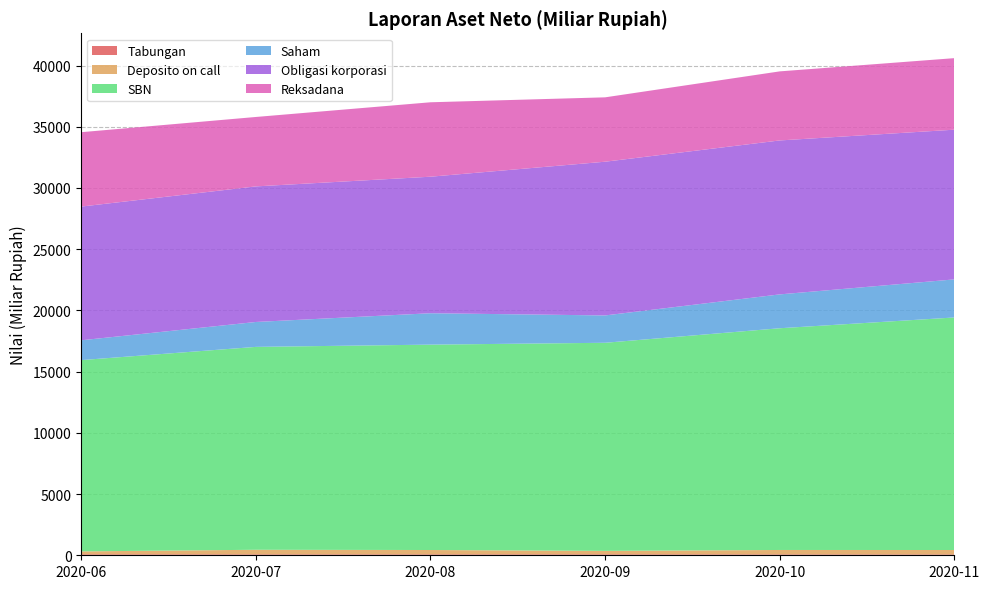

How many lines are shown in the chart?

6